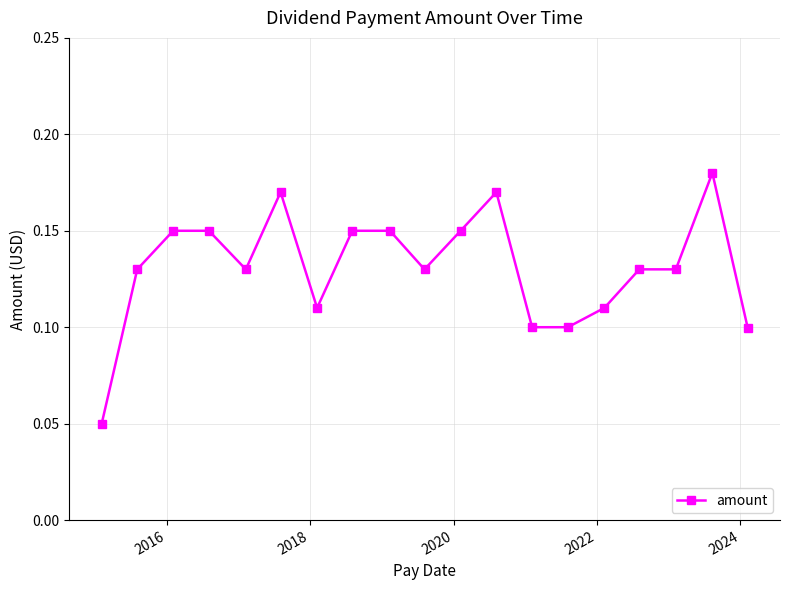

What is the sum of all values?

2.5